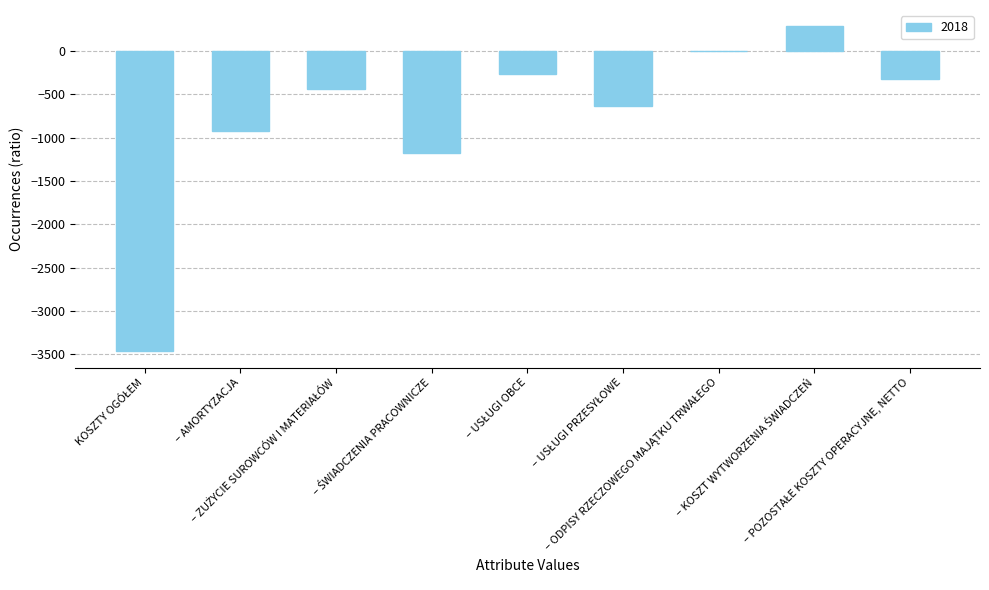

What is the sum of all values?

-6938